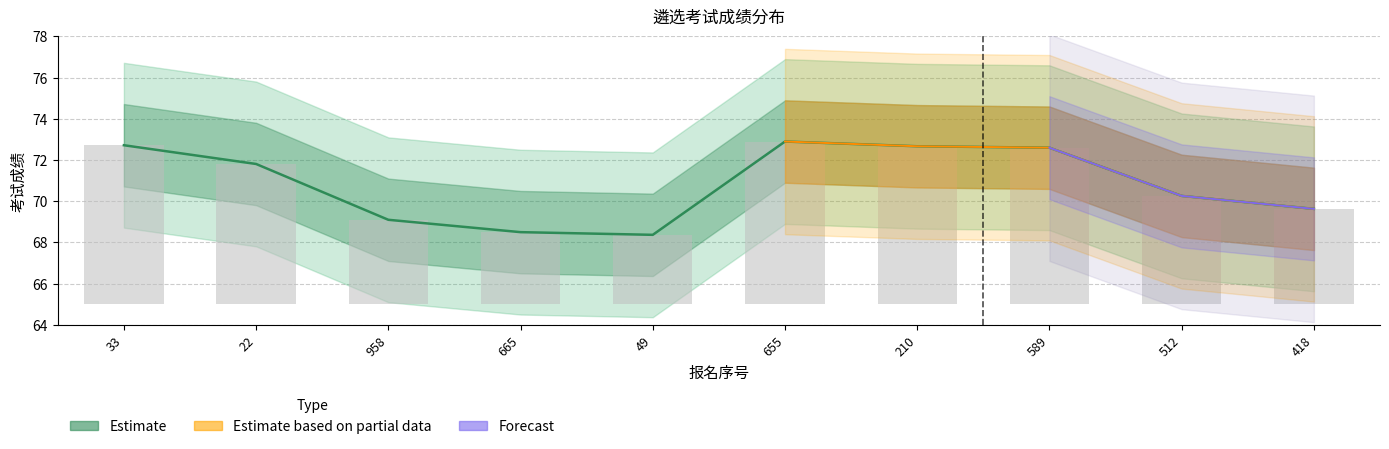

Rank the categories by value from lowest to highest.

49, 665, 958, 418, 512, 22, 589, 210, 33, 655